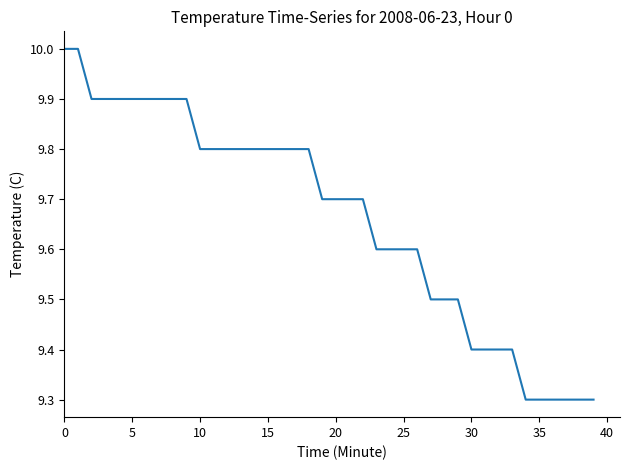

What is the difference between the maximum and minimum values?

0.7